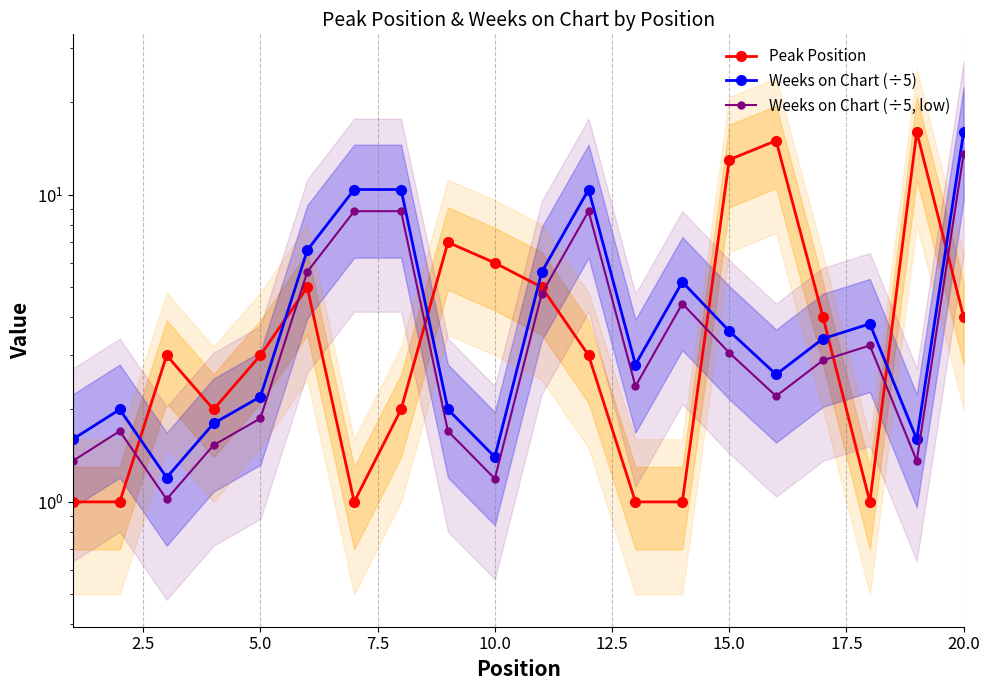

Which series has the largest total across all categories?

Weeks on Chart (÷5)